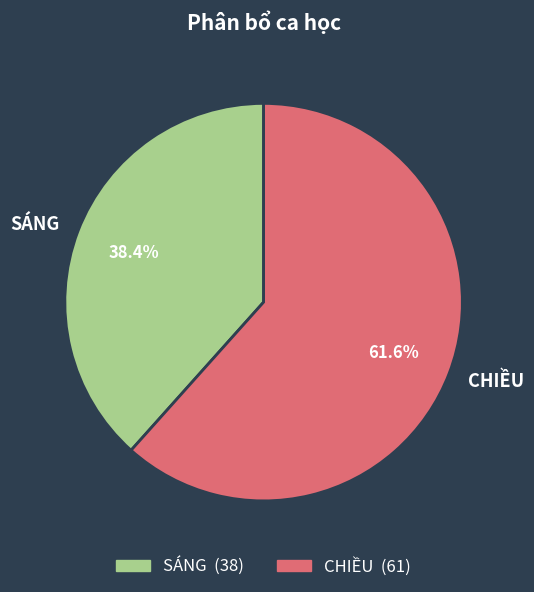

How many segments does this pie chart have?

2